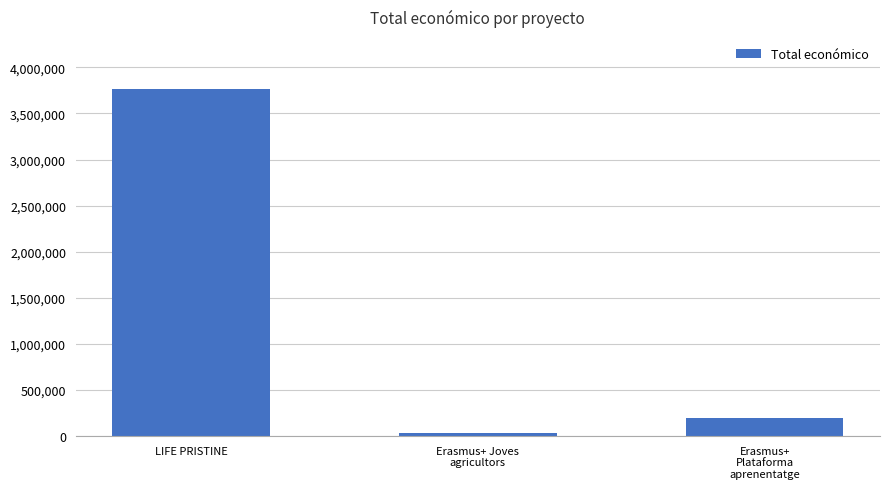

How many data points are less than 193727?

1